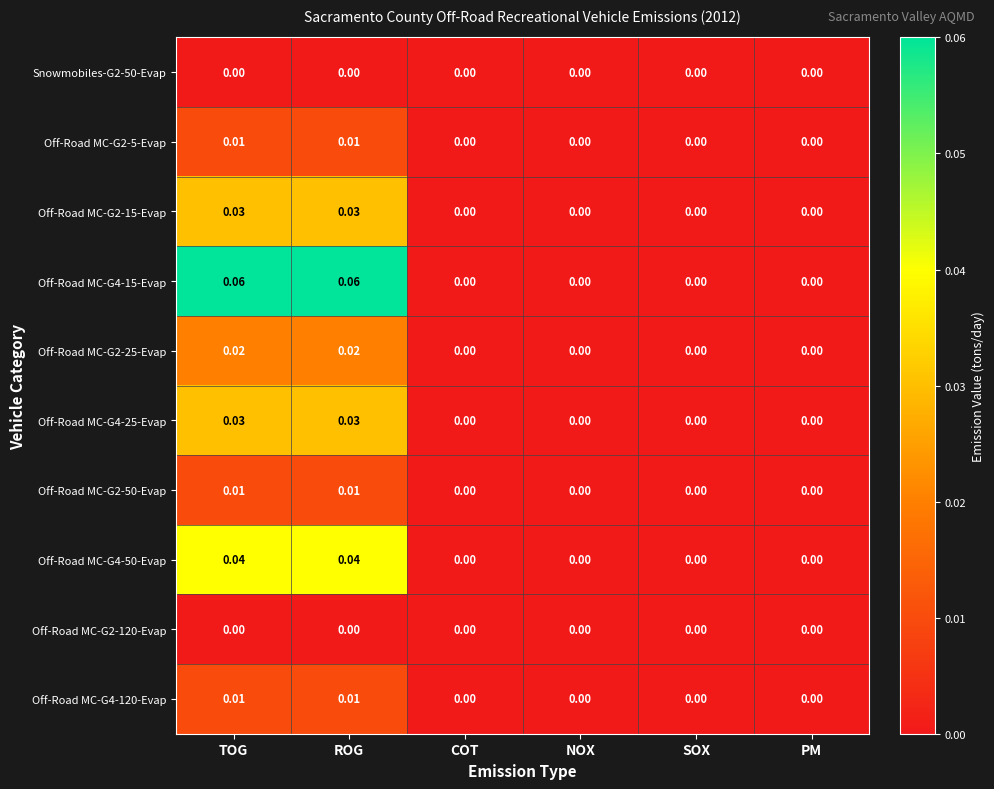

Is the value of Off-Road MC-G4-25-Evap at TOG greater than the value of Off-Road MC-G4-120-Evap at TOG?

Yes